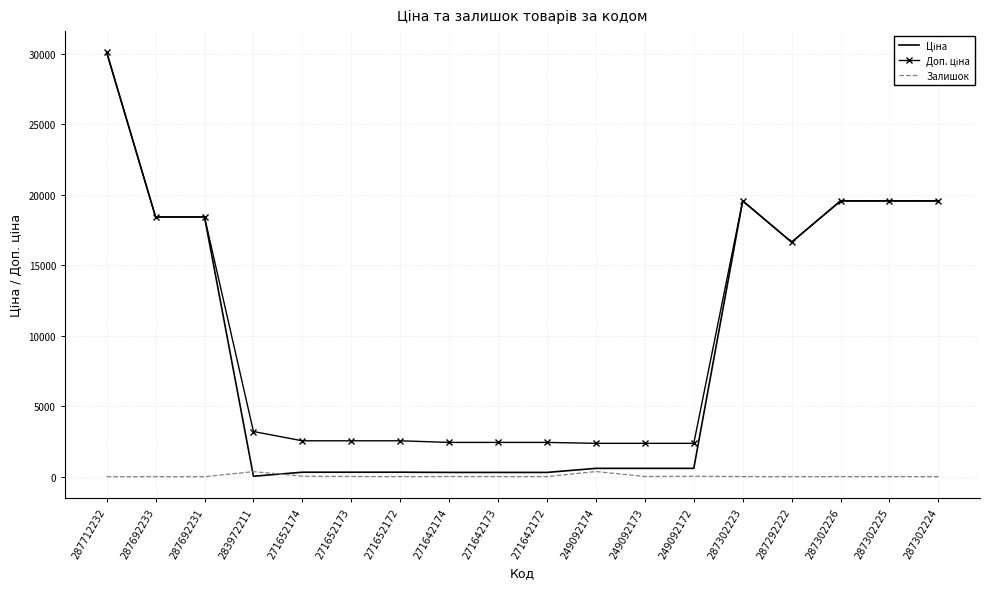

What is the difference between the highest and lowest values at 287712232?

30102.8